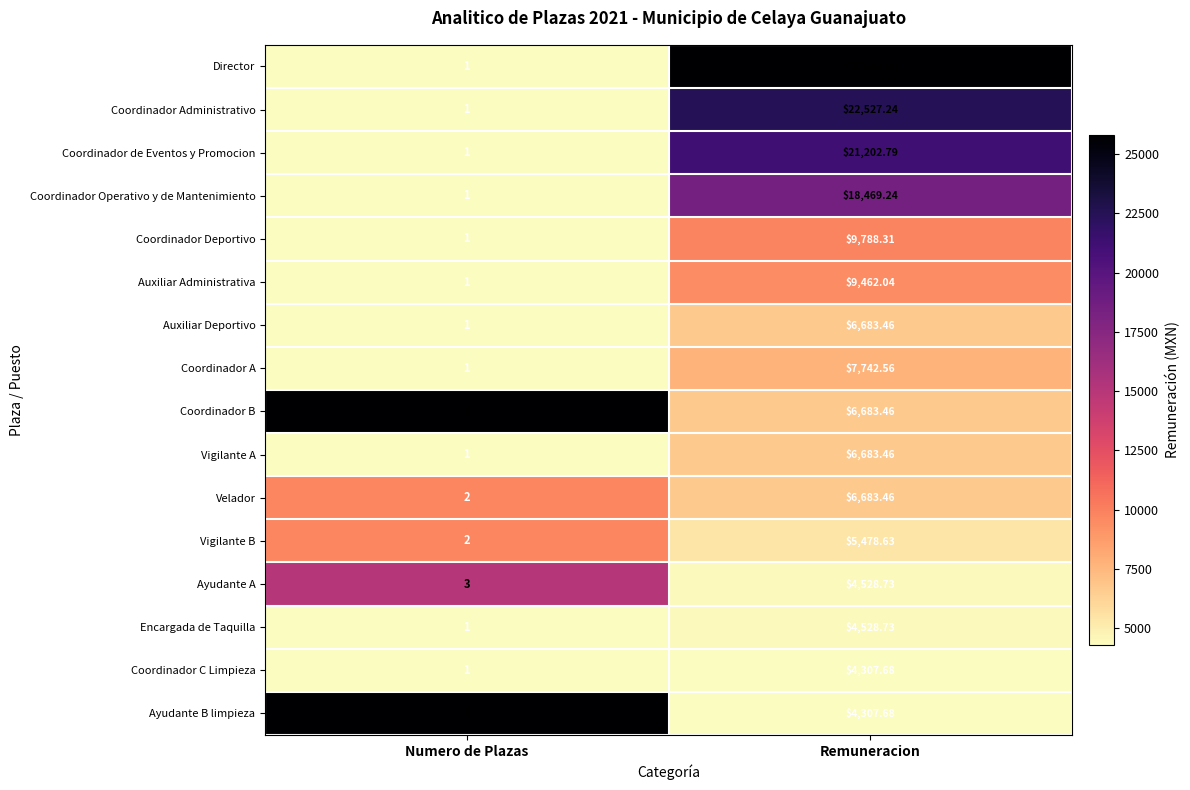

Between Numero de Plazas and Remuneracion, which series saw the biggest shift?

Director